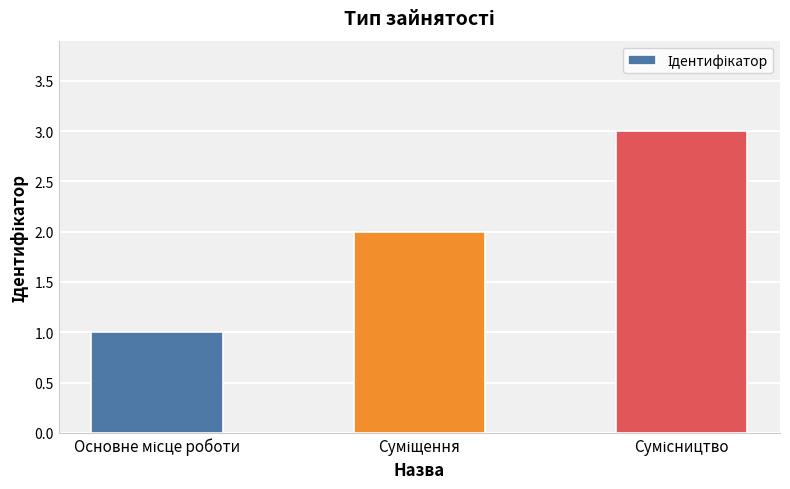

What is the sum of all values?

6